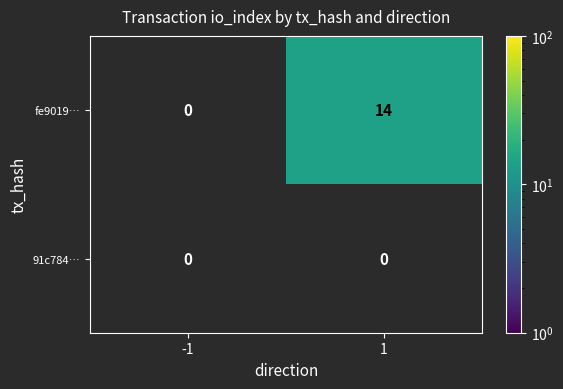

Is it true that fe9019… equals 14 at 1?

True